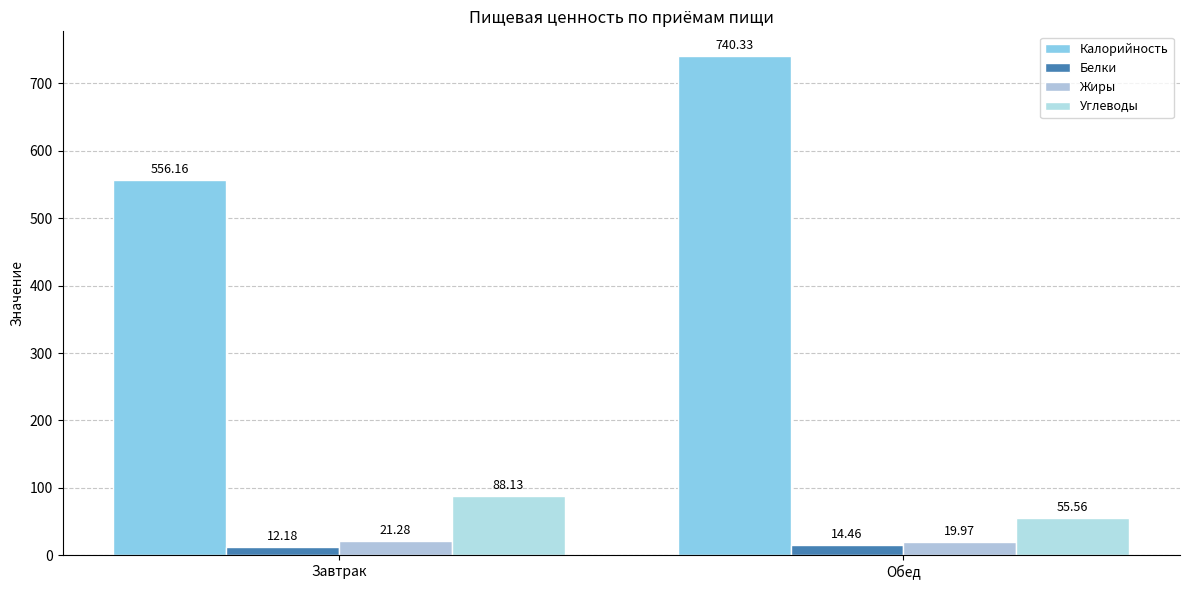

Reading left to right, transcribe all the data shown in this chart.

Калорийность: Завтрак=556.2	Обед=740.3
Белки: Завтрак=12.2	Обед=14.5
Жиры: Завтрак=21.3	Обед=20.0
Углеводы: Завтрак=88.1	Обед=55.6